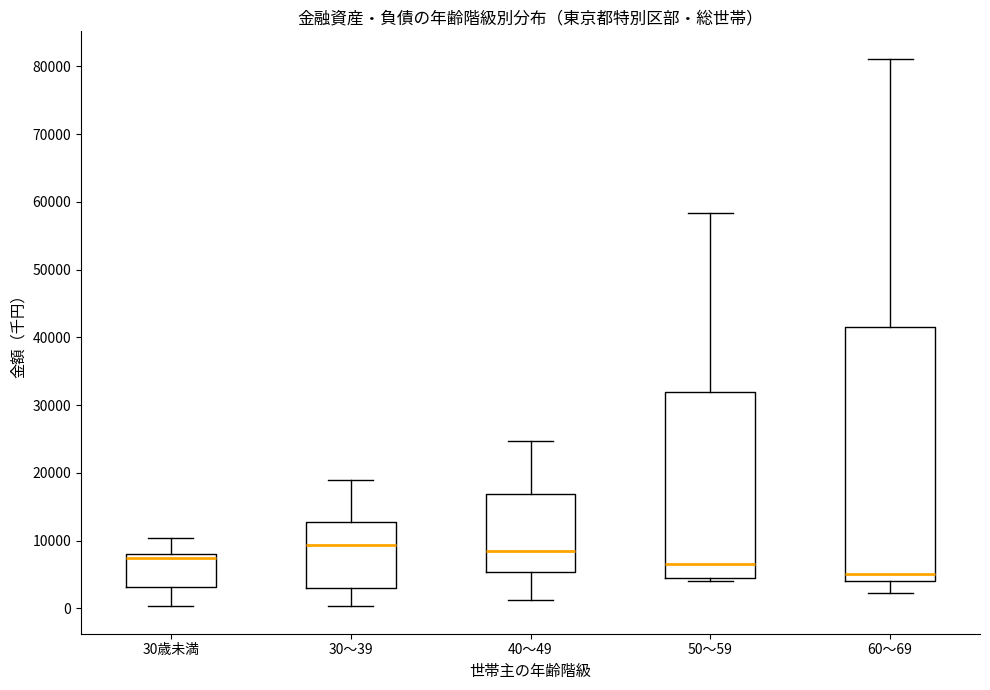

Reading left to right, read every box against the y-axis: the position of its median line, the range the box covers, and the ends of its whiskers. The values are not printed on the chart, so give them approximately, as read against the axis.

30歳未満: median 7000, box 3000 to 8000, whiskers 0 to 10000
30～39: median 9000, box 3000 to 13000, whiskers 0 to 19000
40～49: median 9000, box 5000 to 17000, whiskers 1000 to 25000
50～59: median 6000, box 5000 to 32000, whiskers 4000 to 58000
60～69: median 5000, box 4000 to 42000, whiskers 2000 to 81000